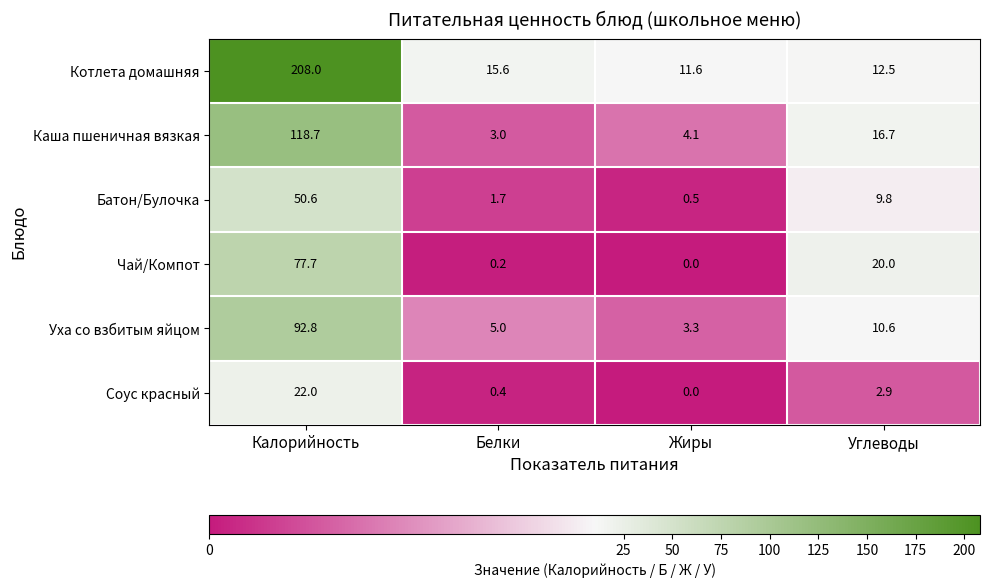

Is it true that Чай/Компот equals 0.0 at Жиры?

True